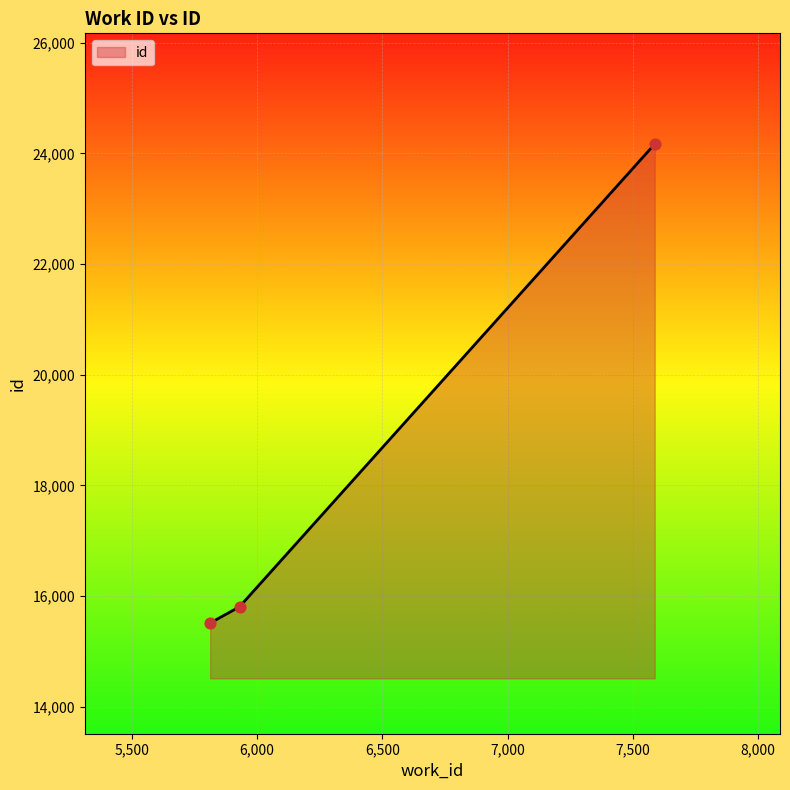

What is the greatest value displayed?

24168